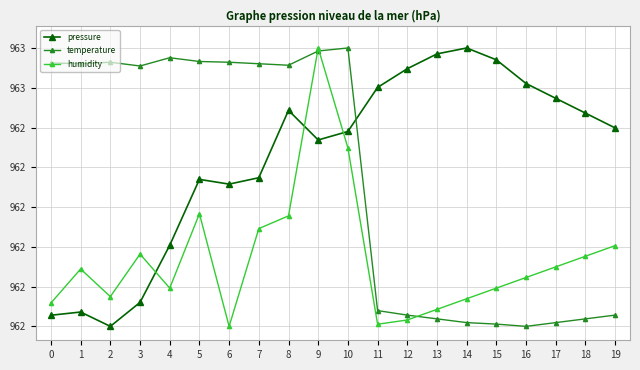

List the series in order of their overall mean, highest first.

pressure, temperature, humidity